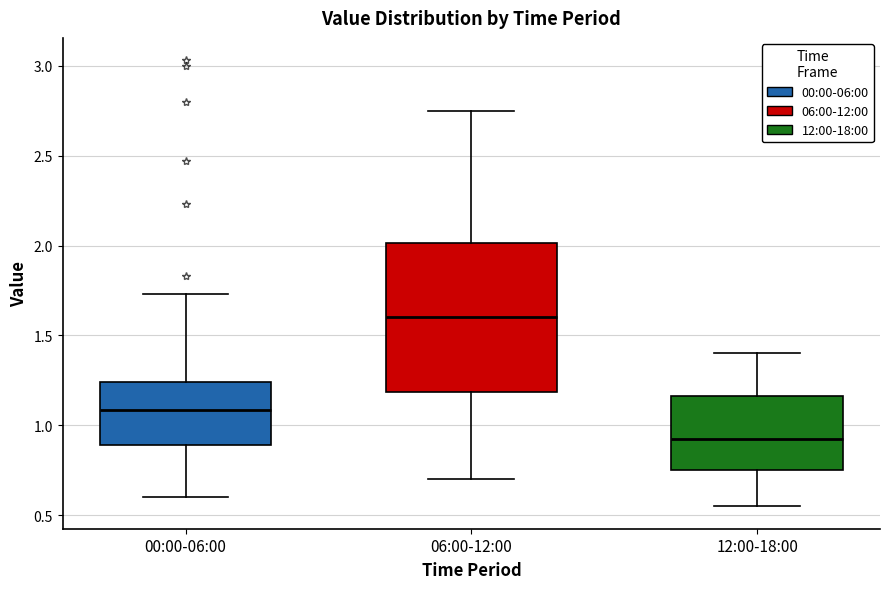

Where does the upper whisker of the box for 00:00-06:00 end on the y-axis? The values are not printed on the chart, so give them approximately, as read against the axis.

1.75